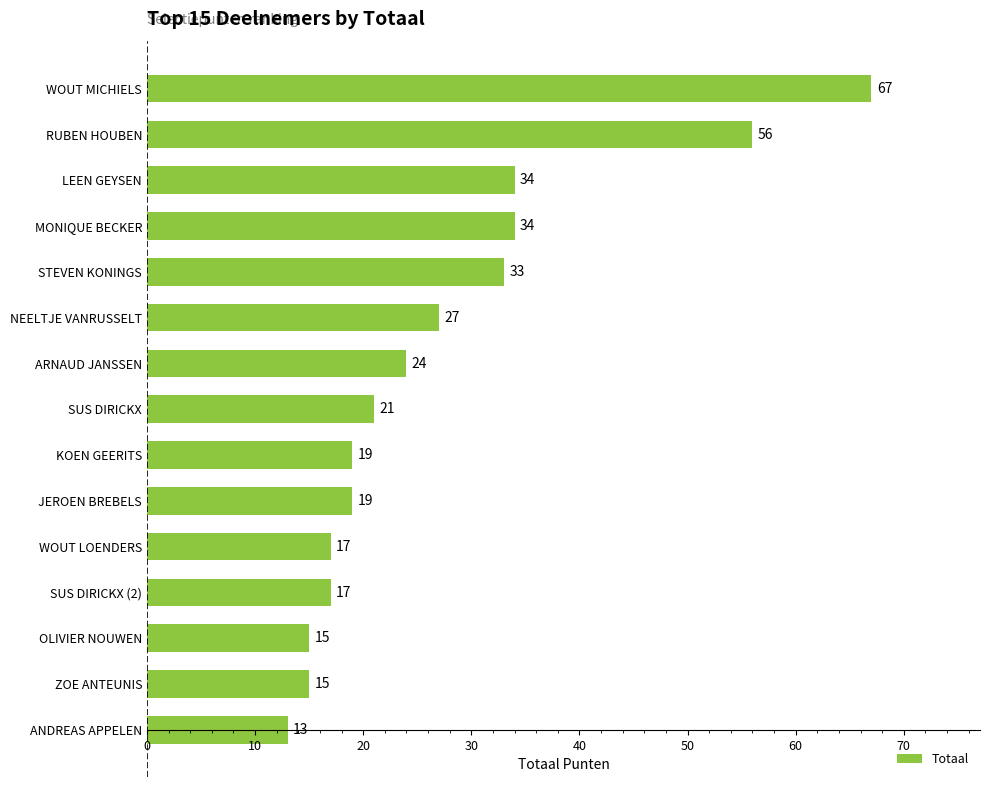

How many values are below 21?

7